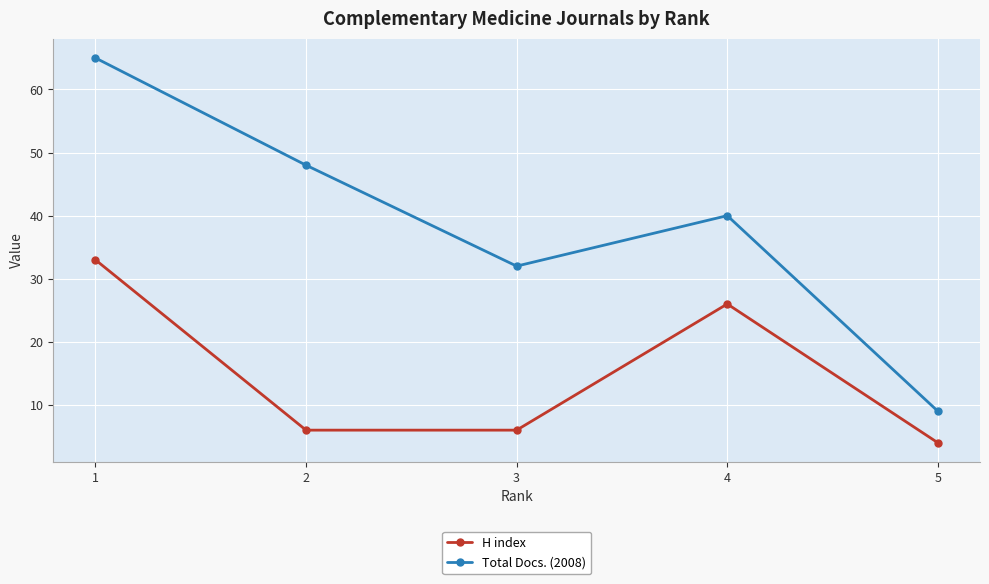

Is it true that Total Docs. (2008) equals 12 at 5?

False